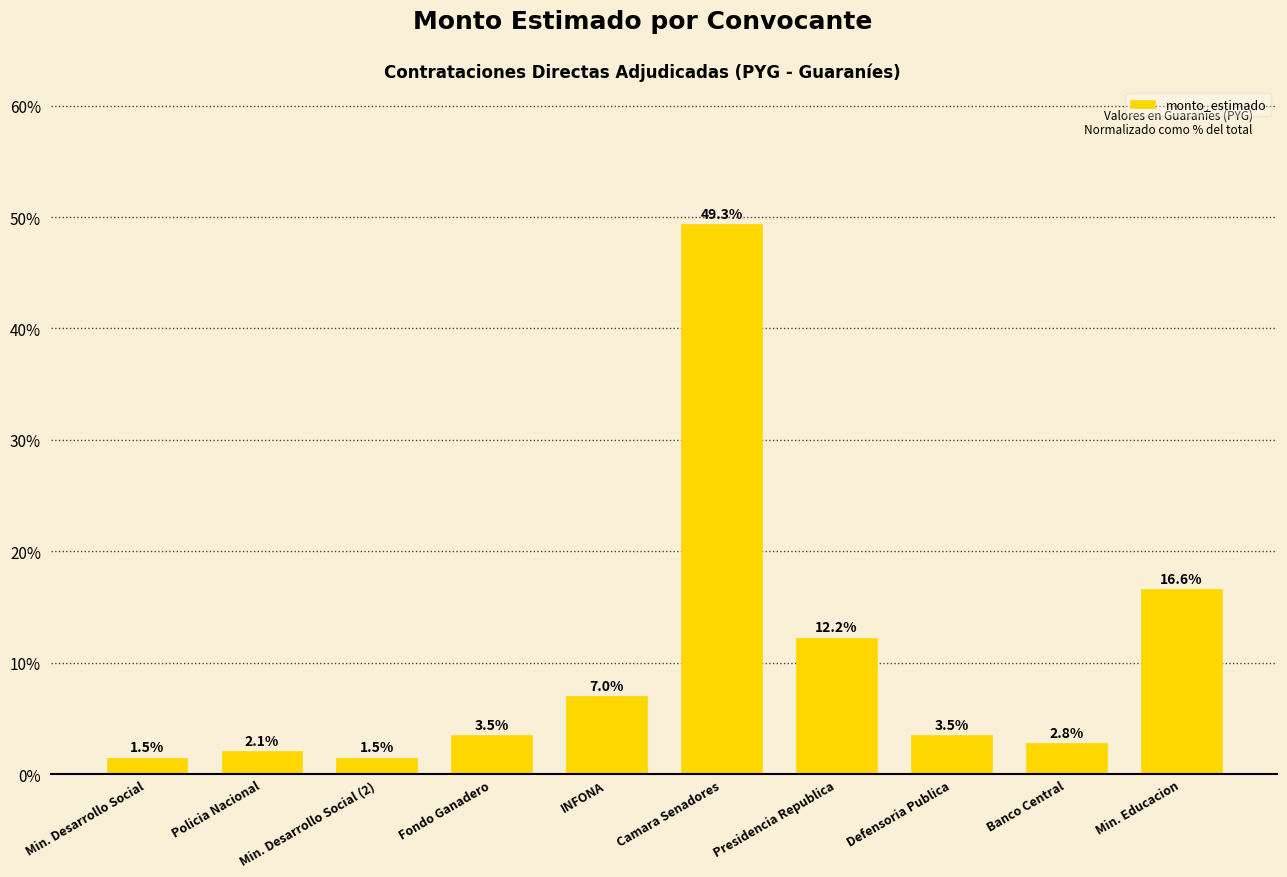

Which has a higher value, Fondo Ganadero or INFONA?

INFONA